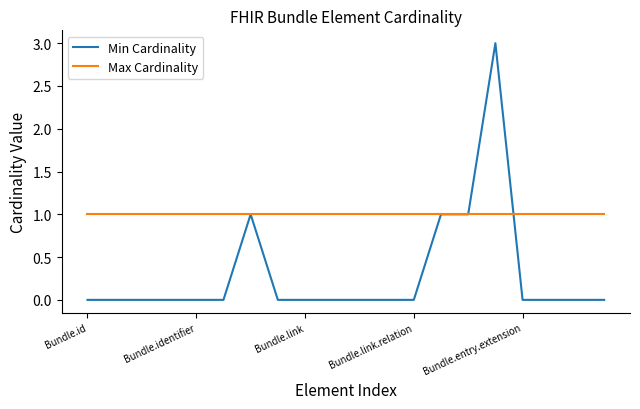

Which series has the largest total across all categories?

Max Cardinality